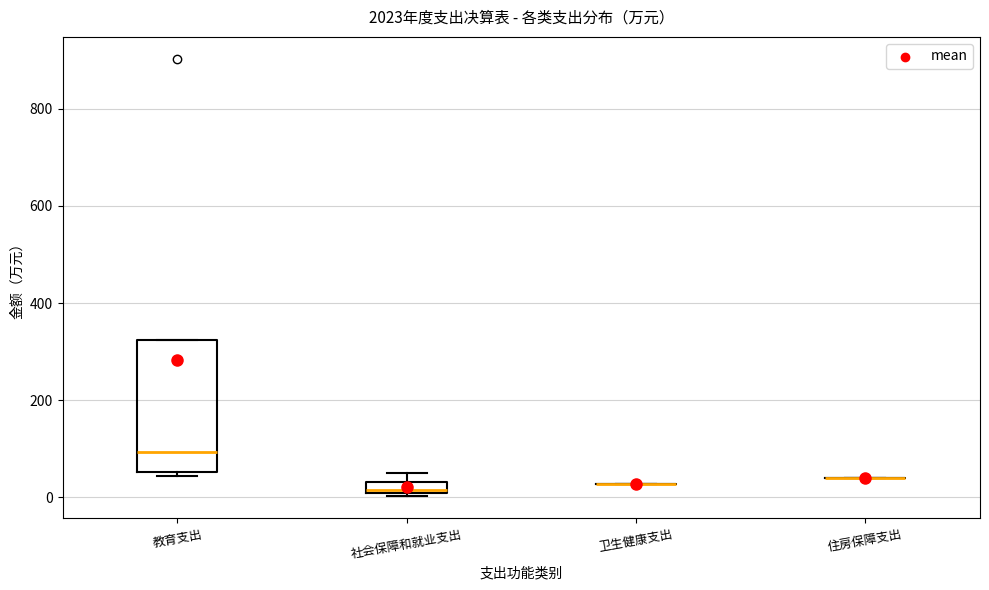

Which box is the tallest, from its lower edge to its upper edge?

教育支出